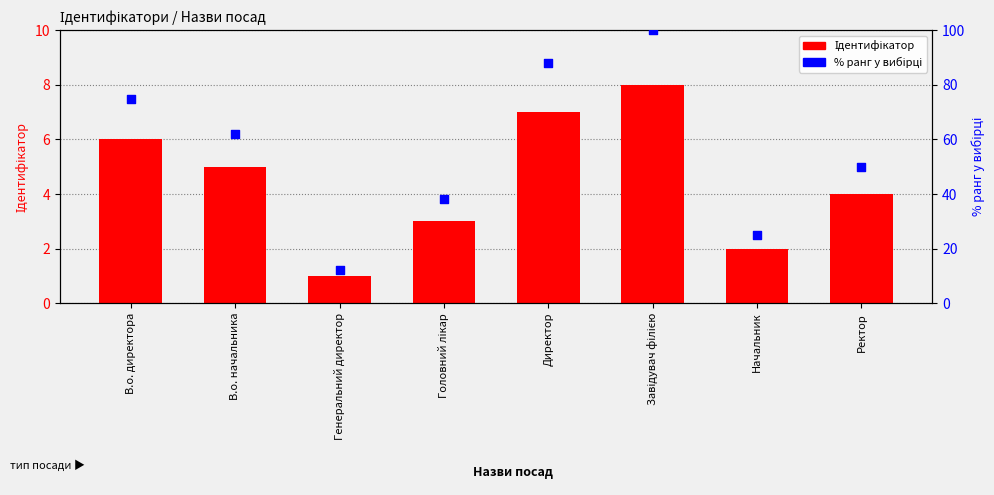

Which series reaches the minimum Y coordinate?

Ідентифікатор